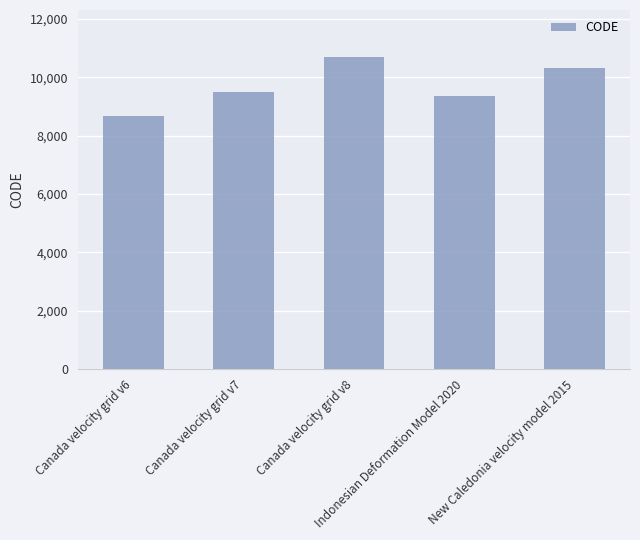

List the labels in order of value, largest first.

Canada velocity grid v8, New Caledonia velocity model 2015, Canada velocity grid v7, Indonesian Deformation Model 2020, Canada velocity grid v6